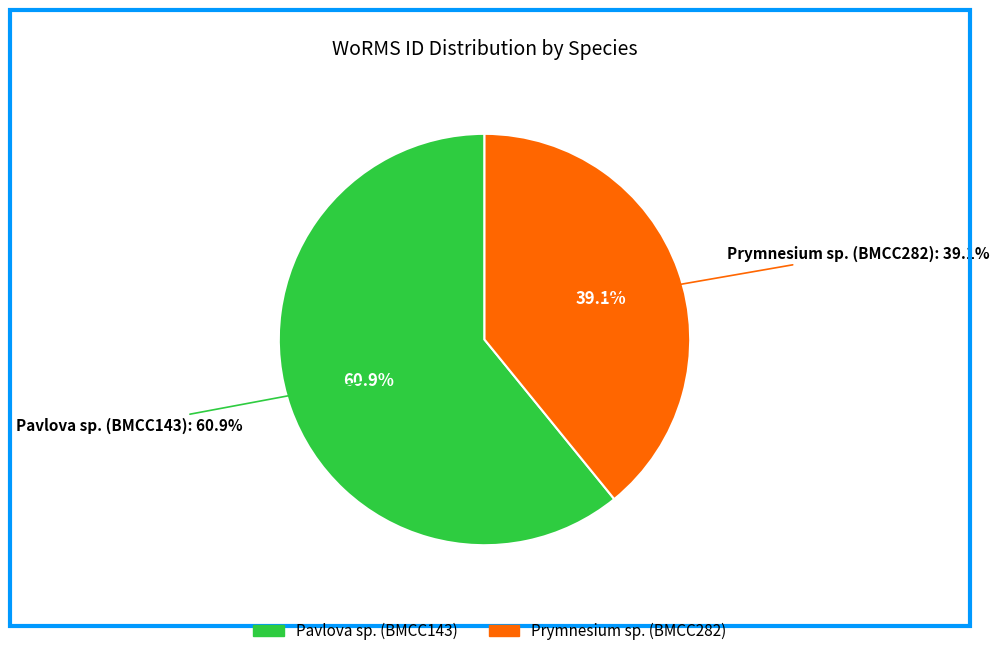

Rank the categories by value from highest to lowest.

Pavlova sp. (BMCC143), Prymnesium sp. (BMCC282)